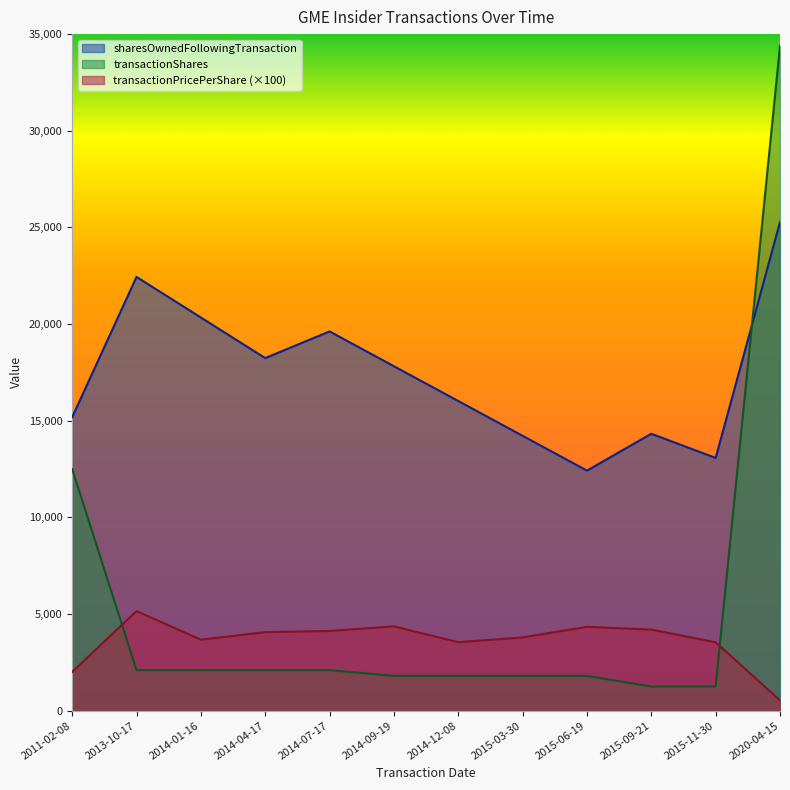

Which series has the largest total across all categories?

sharesOwnedFollowingTransaction